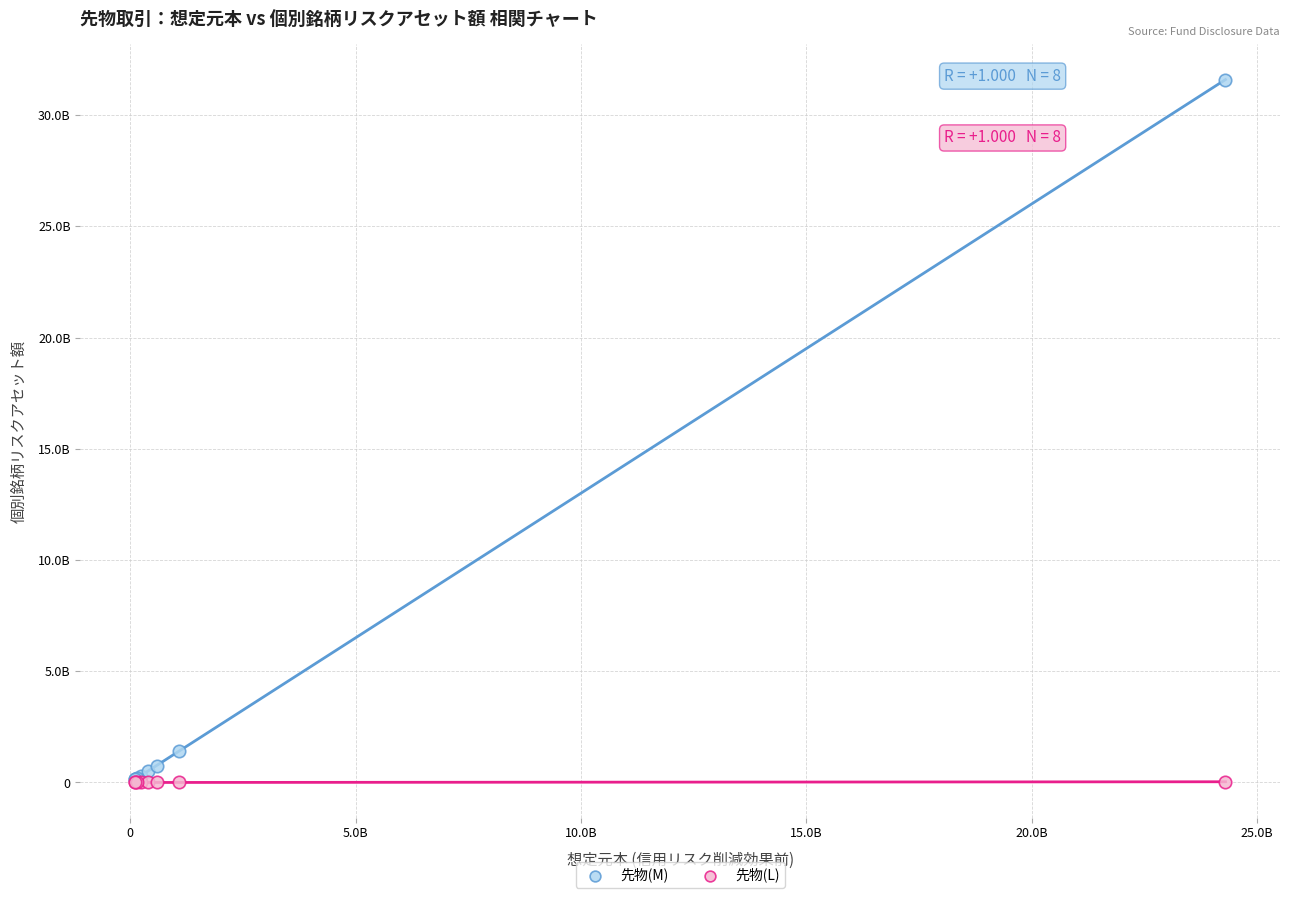

Which series reaches the maximum Y coordinate?

先物(M)